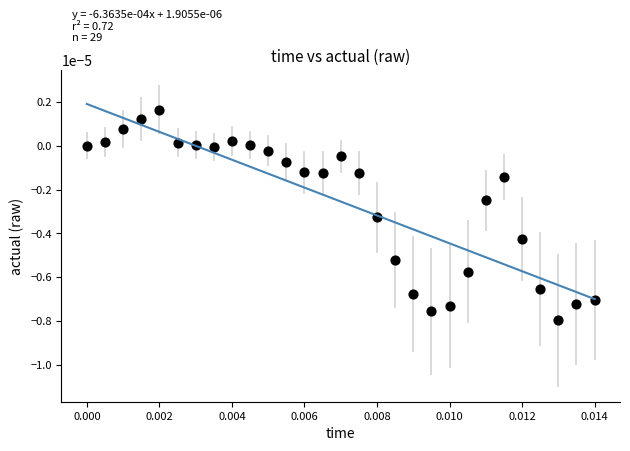

Count the number of points in this scatter plot.

29